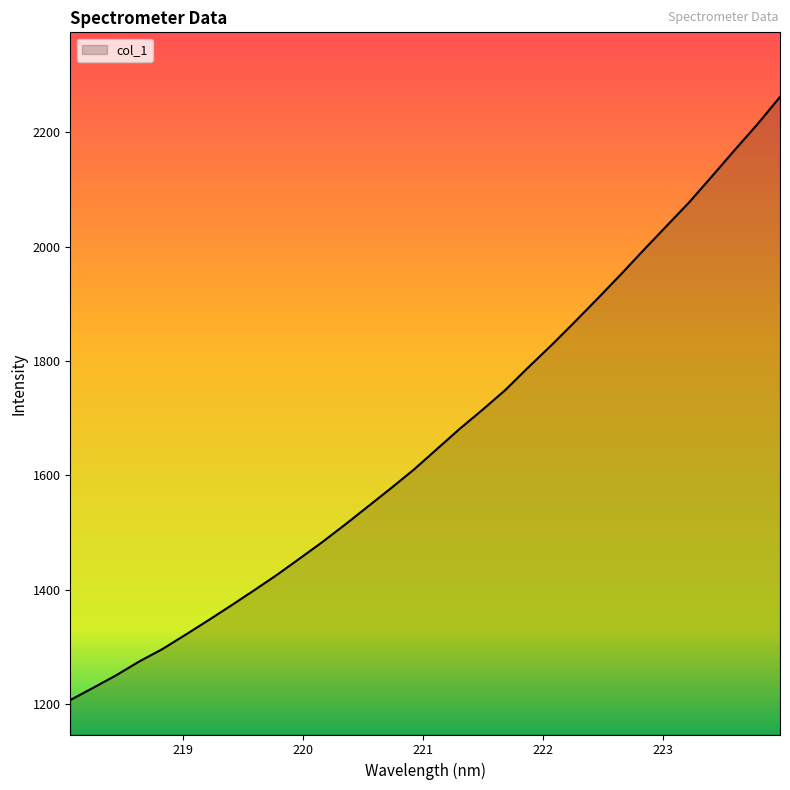

What is the smallest value displayed?

1206.6